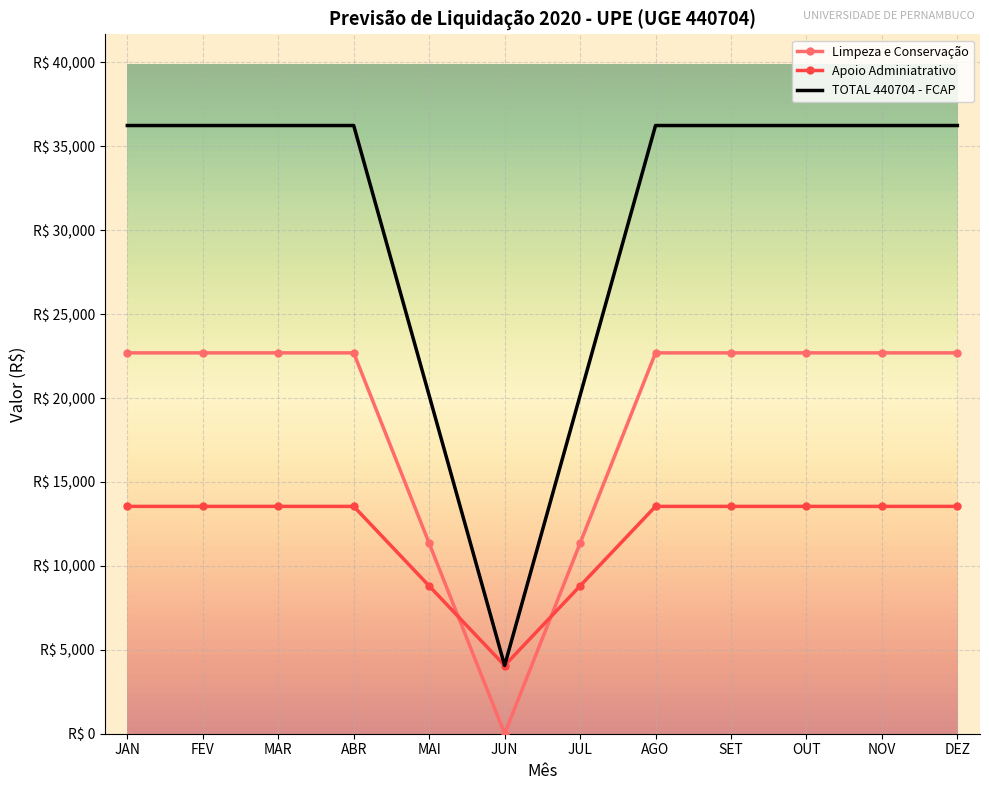

List the series in order of their peak value, lowest first.

Apoio Adminiatrativo, Limpeza e Conservação, TOTAL 440704 - FCAP